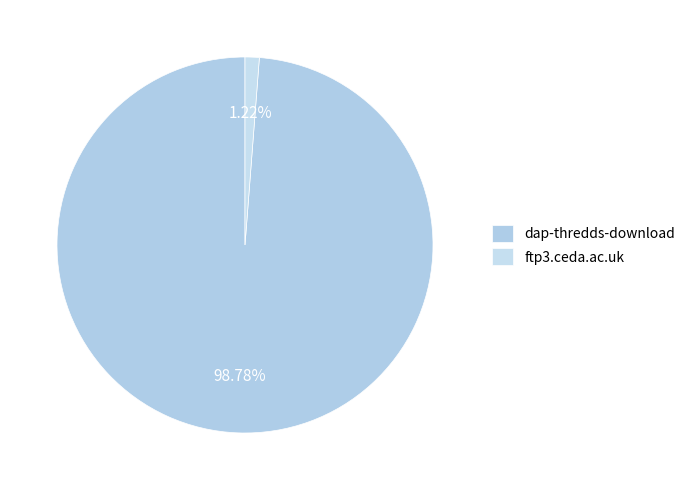

Rank the categories by value from highest to lowest.

dap-thredds-download, ftp3.ceda.ac.uk